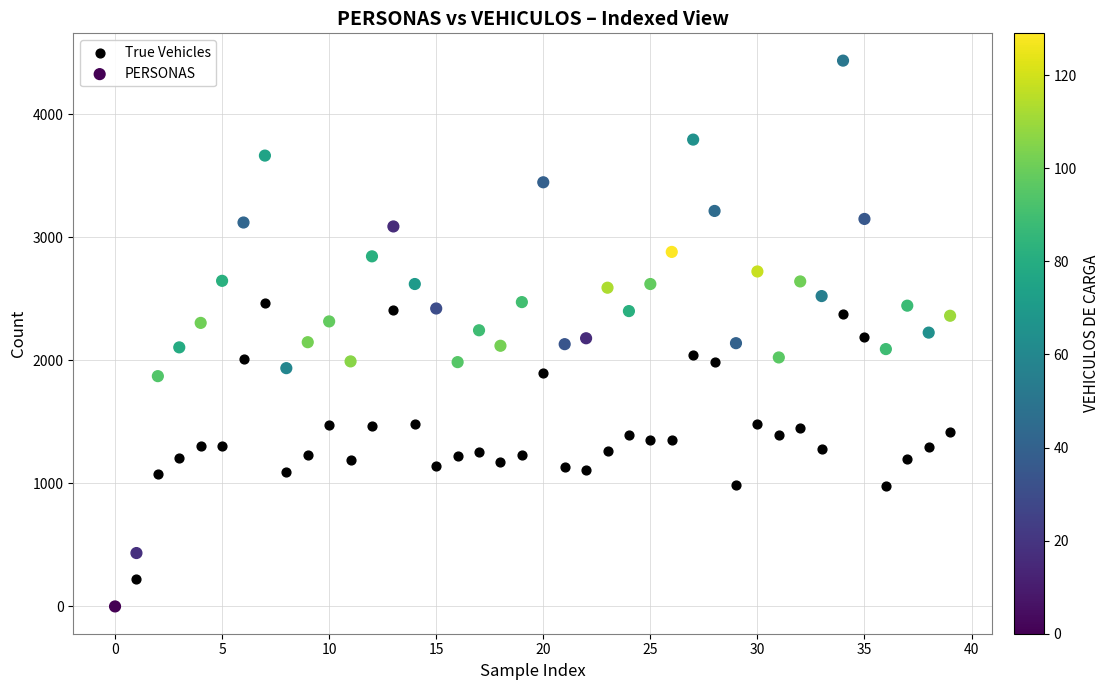

What are all the series names shown in the legend?

True Vehicles, PERSONAS